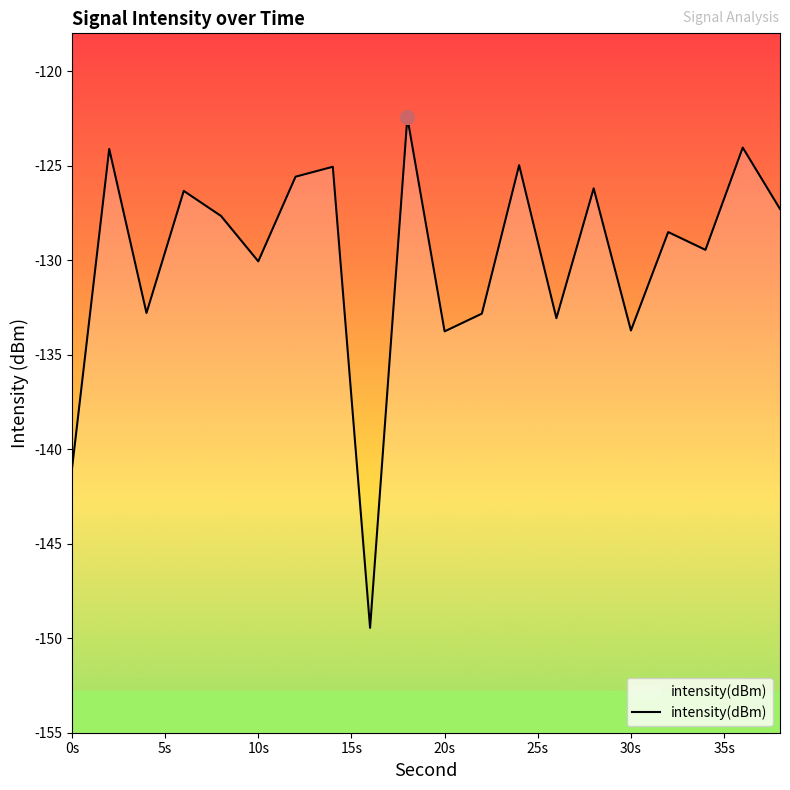

What is the minimum value shown in the chart?

-149.5